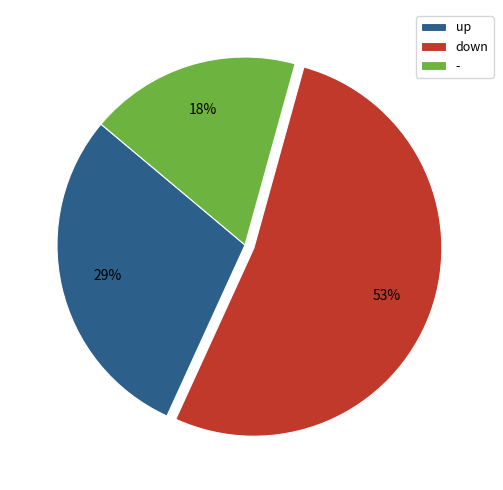

What is the majority slice?

down